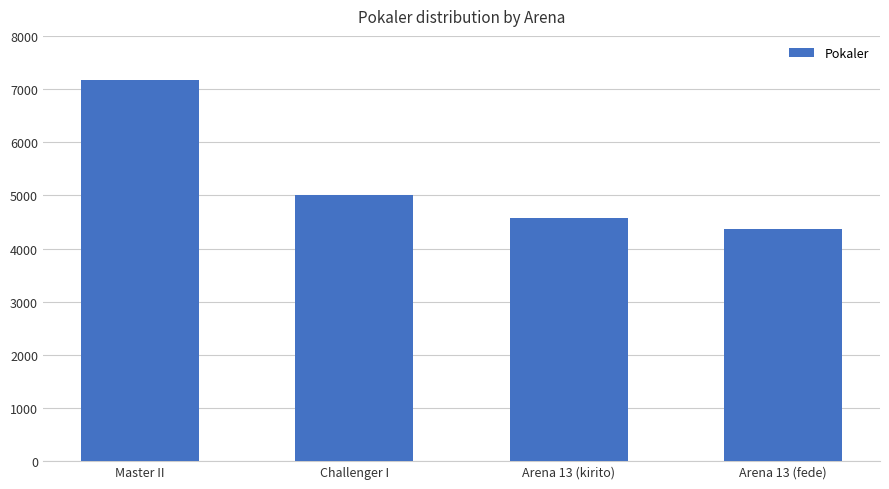

Is it true that the value at Master II is 4888?

False